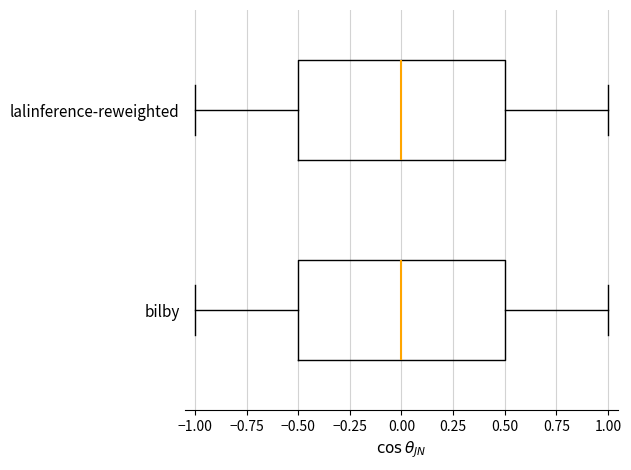

Reading bottom to top, read every box against the x-axis: the position of its median line, the range the box covers, and the ends of its whiskers. The values are not printed on the chart, so give them approximately, as read against the axis.

bilby: median 0.0, box -0.5 to 0.5, whiskers -1.0 to 1.0
lalinference-reweighted: median 0.0, box -0.5 to 0.5, whiskers -1.0 to 1.0